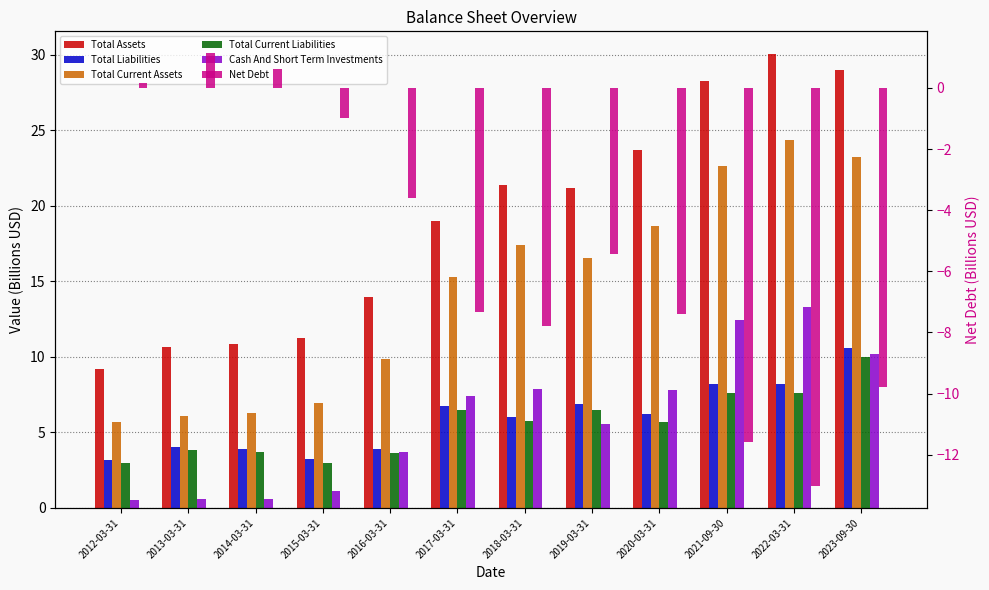

Reading left to right, transcribe all the data shown in this chart.

Total Assets: 9.2	10.6	10.9	11.3	14.0	19.0	21.4	21.2	23.7	28.2	30.1	29.0
Total Liabilities: 3.2	4.1	3.9	3.2	3.9	6.7	6.0	6.9	6.2	8.2	8.2	10.6
Total Current Assets: 5.7	6.1	6.3	6.9	9.8	15.3	17.4	16.6	18.7	22.6	24.4	23.3
Total Current Liabilities: 3.0	3.9	3.7	2.9	3.6	6.5	5.7	6.5	5.7	7.6	7.6	10.0
Cash And Short Term Investments: 0.5	0.6	0.6	1.1	3.7	7.4	7.9	5.6	7.8	12.5	13.3	10.2
Net Debt: 0.2	1.1	0.6	-1.0	-3.6	-7.3	-7.8	-5.4	-7.4	-11.6	-13.0	-9.8